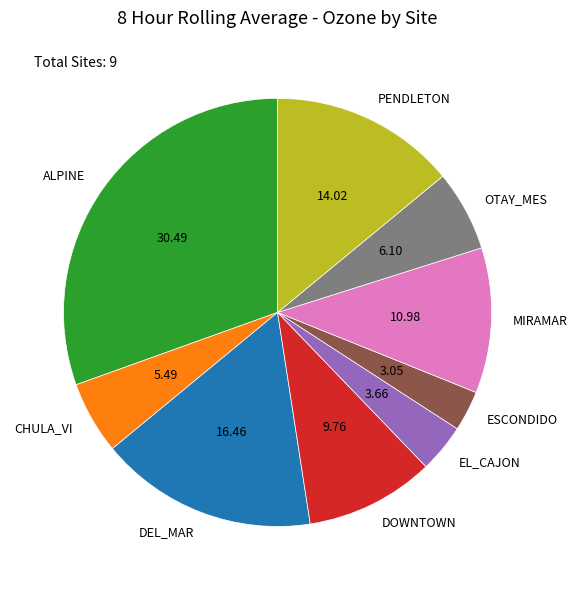

How many segments does this pie chart have?

9